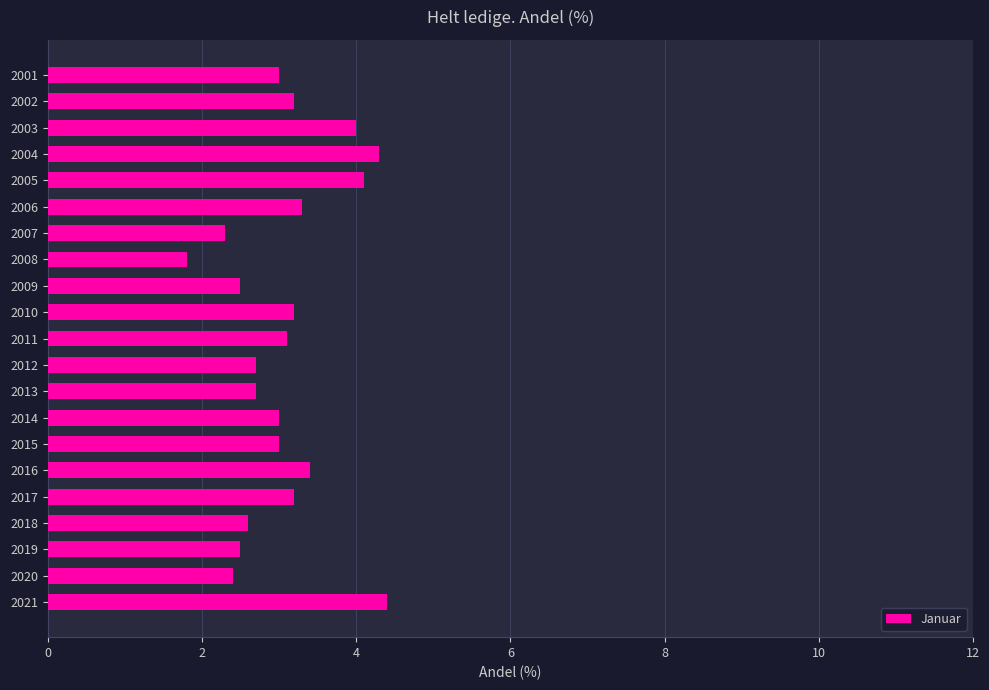

Which has a higher value, 2019 or 2016?

2016